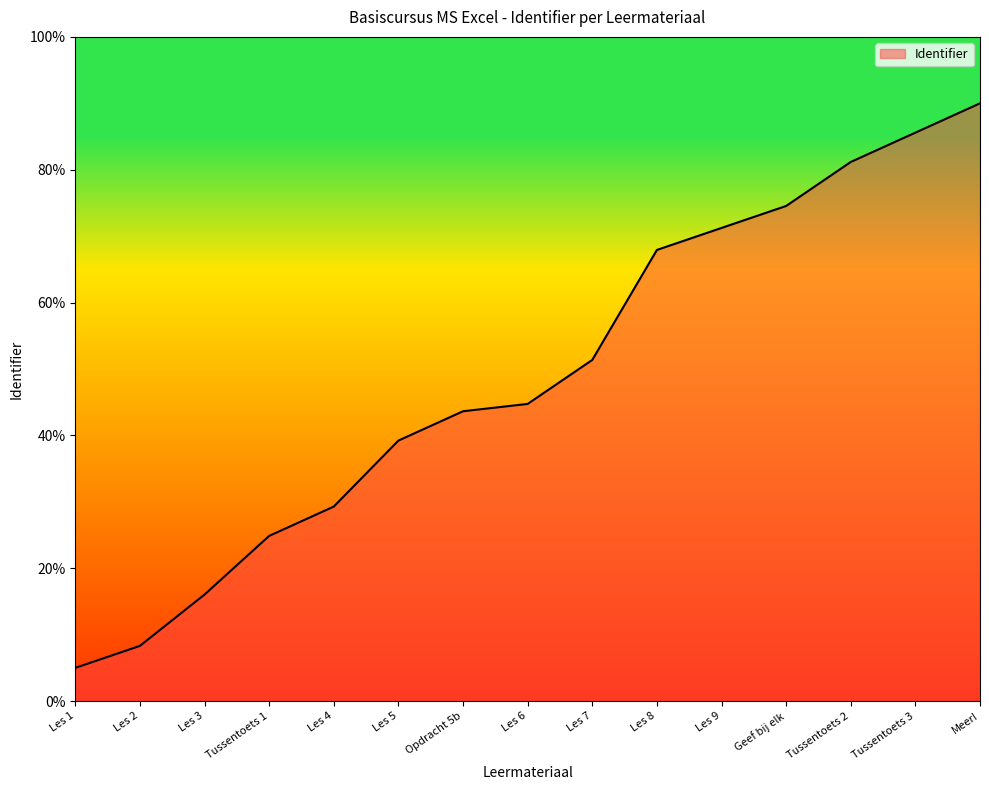

What is the change in value from Opdracht 5b to Les 7?

+7.7